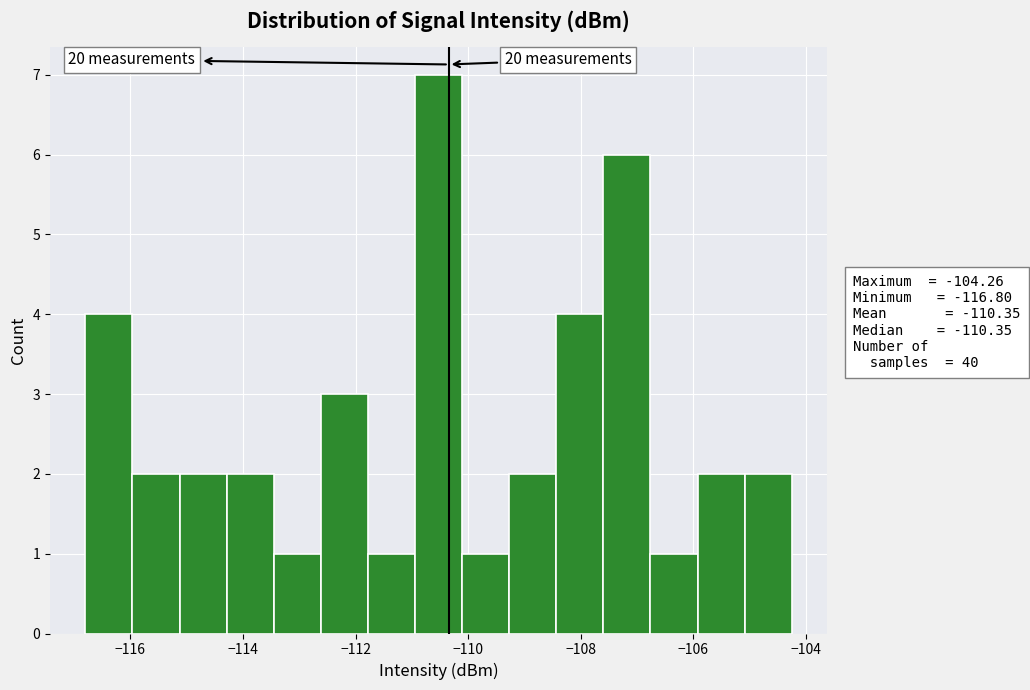

Over which range of the x-axis is the bar tallest?

-111.0 to -110.2